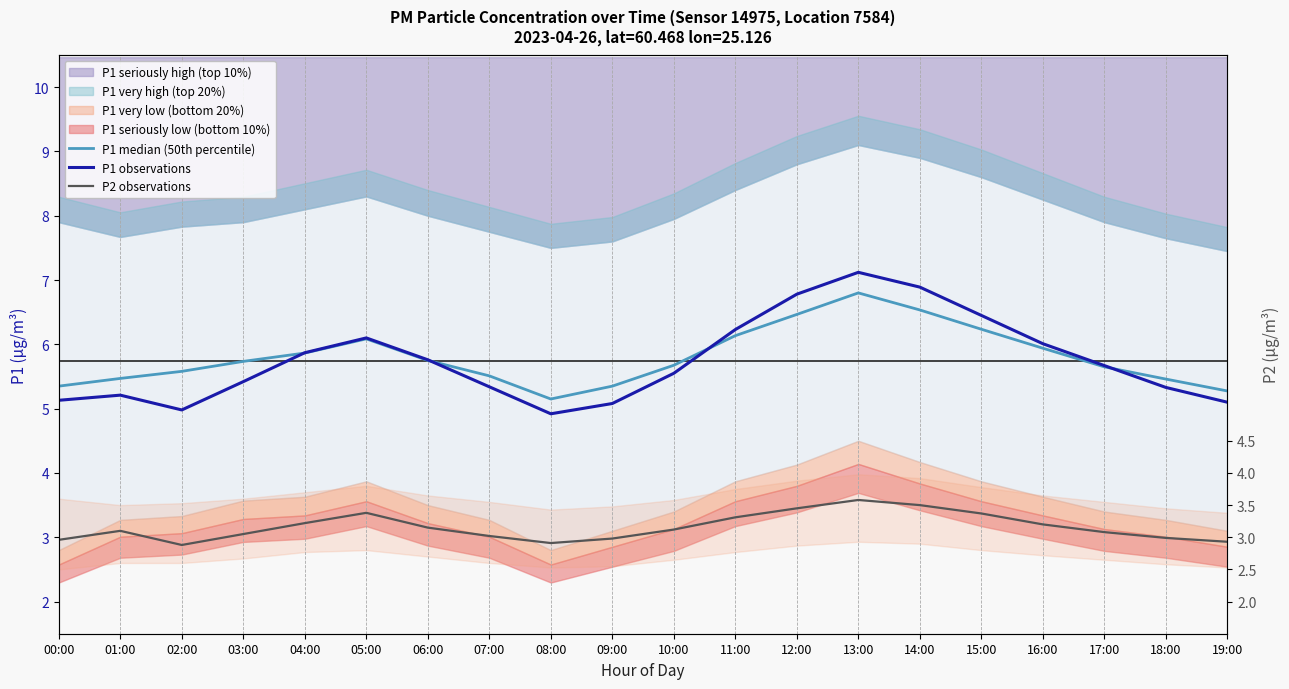

What is the sum of all P1 observations values?

114.9